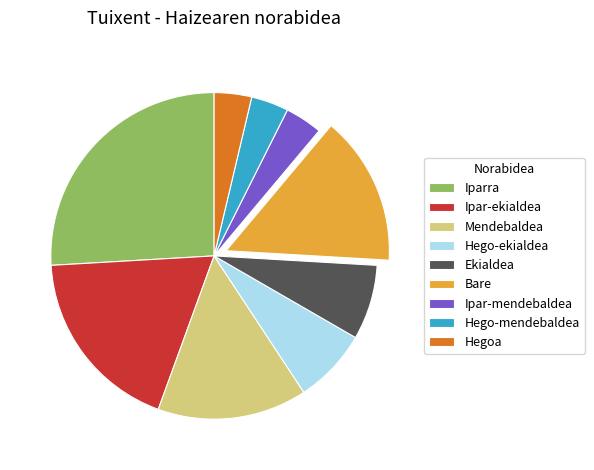

Between Iparra and Ipar-mendebaldea, which is larger?

Iparra